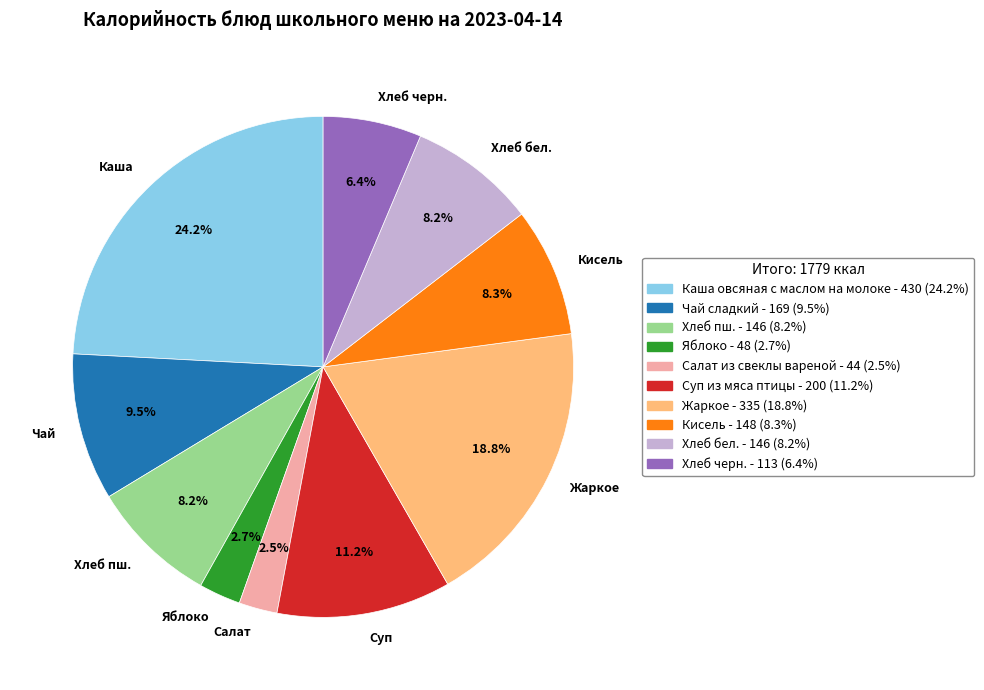

How much of the chart is everything except Хлеб бел.?

91.8%